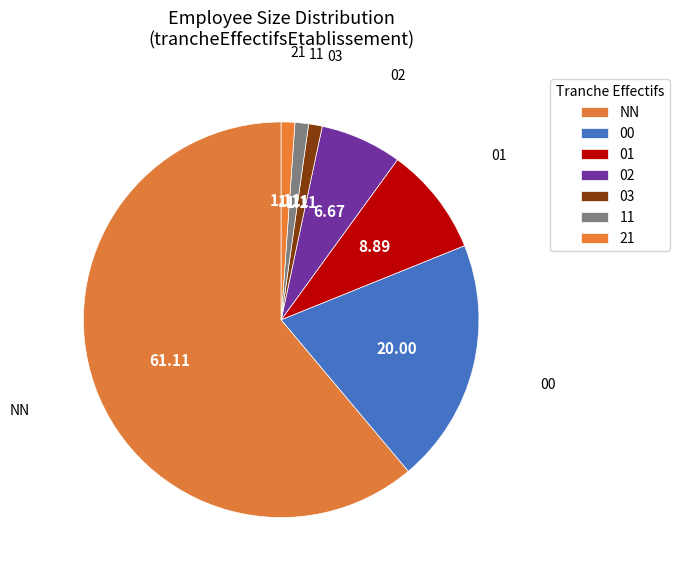

Do 11 and NN together represent more than half of the pie?

Yes